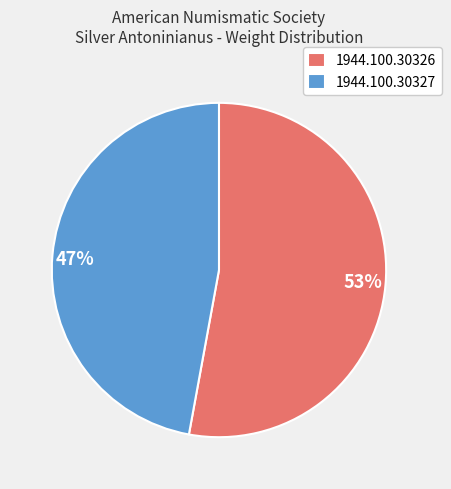

True or false: 1944.100.30327 accounts for 38% of the total.

False